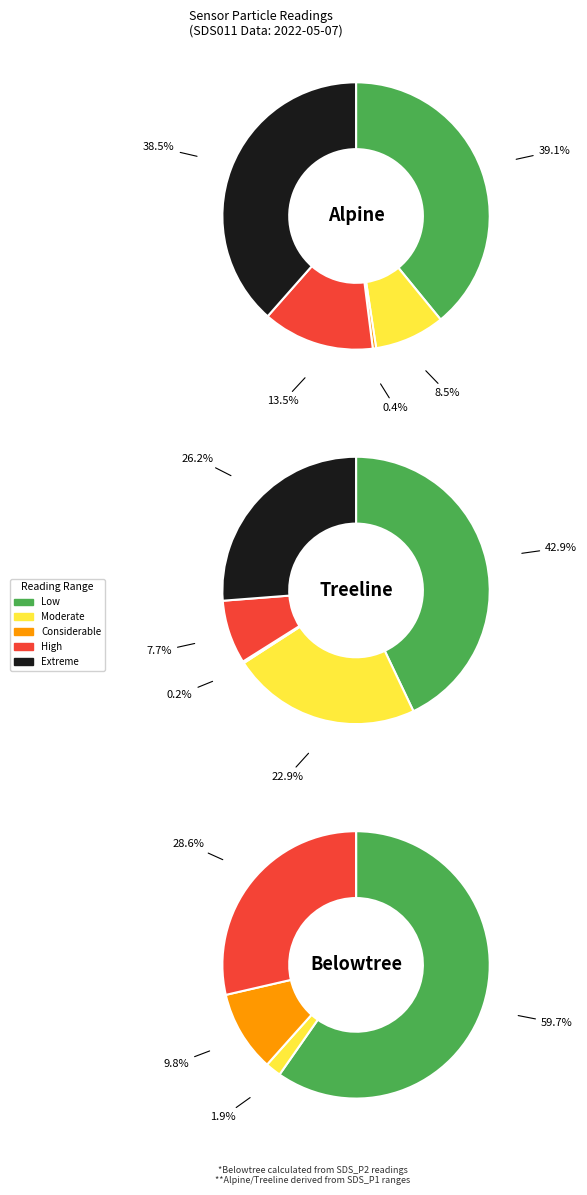

How much of the chart is everything except 3?

91.8%